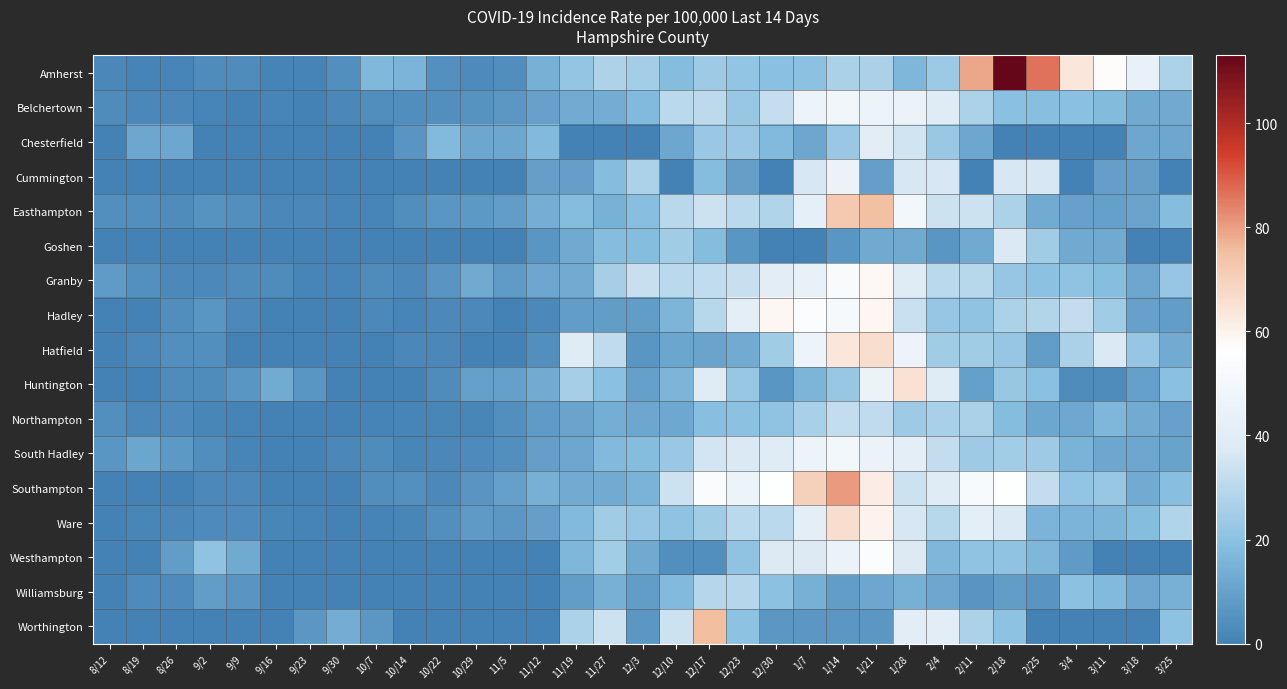

Count the number of categories in the chart.

33